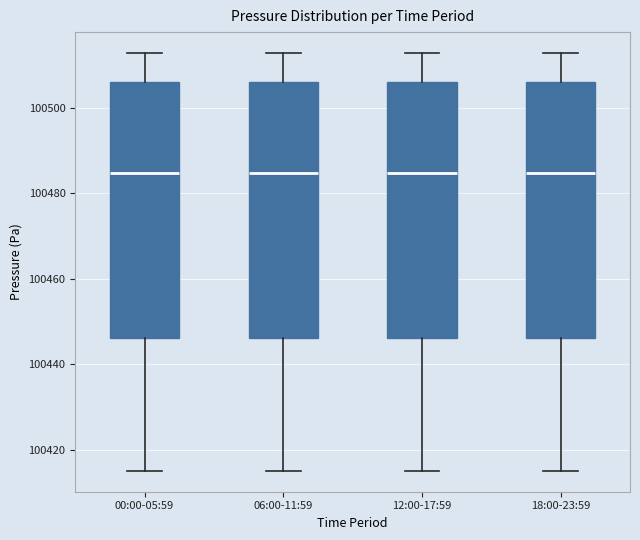

Reading left to right, read every box against the y-axis: the position of its median line, the range the box covers, and the ends of its whiskers. The values are not printed on the chart, so give them approximately, as read against the axis.

00:00-05:59: median 100484, box 100446 to 100506, whiskers 100416 to 100512
06:00-11:59: median 100484, box 100446 to 100506, whiskers 100416 to 100512
12:00-17:59: median 100484, box 100446 to 100506, whiskers 100416 to 100512
18:00-23:59: median 100484, box 100446 to 100506, whiskers 100416 to 100512